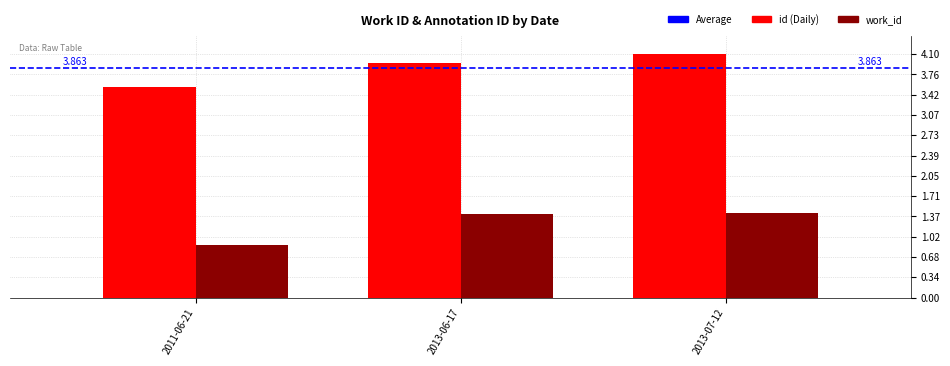

What position from the left is 2011-06-21?

1